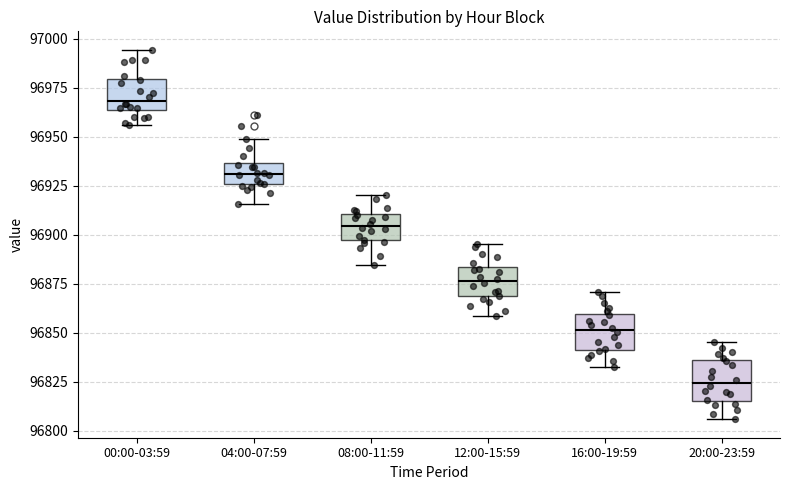

Reading left to right, transcribe this box plot: for each box, give where its median line is, the range the box spans, and where its two whiskers end, as read against the y-axis. The values are not printed on the chart, so give them approximately, as read against the axis.

00:00-03:59: median 96970, box 96965 to 96980, whiskers 96955 to 96995
04:00-07:59: median 96930, box 96925 to 96935, whiskers 96915 to 96950
08:00-11:59: median 96905, box 96895 to 96910, whiskers 96885 to 96920
12:00-15:59: median 96875, box 96870 to 96885, whiskers 96860 to 96895
16:00-19:59: median 96850, box 96840 to 96860, whiskers 96835 to 96870
20:00-23:59: median 96825, box 96815 to 96835, whiskers 96805 to 96845